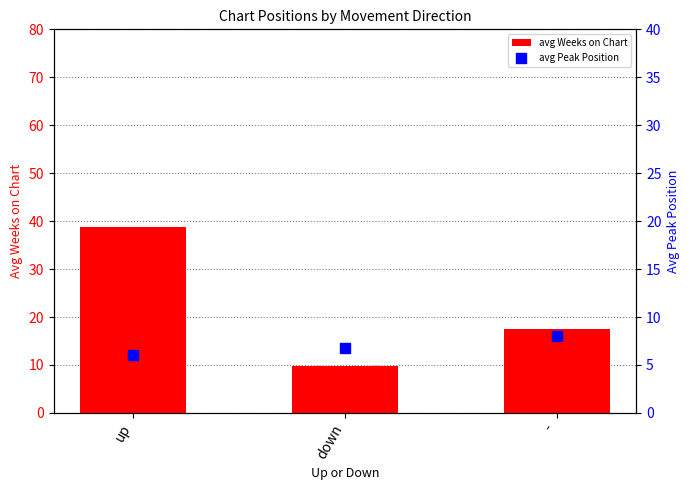

At how many categories does at least one series exceed 13?

2